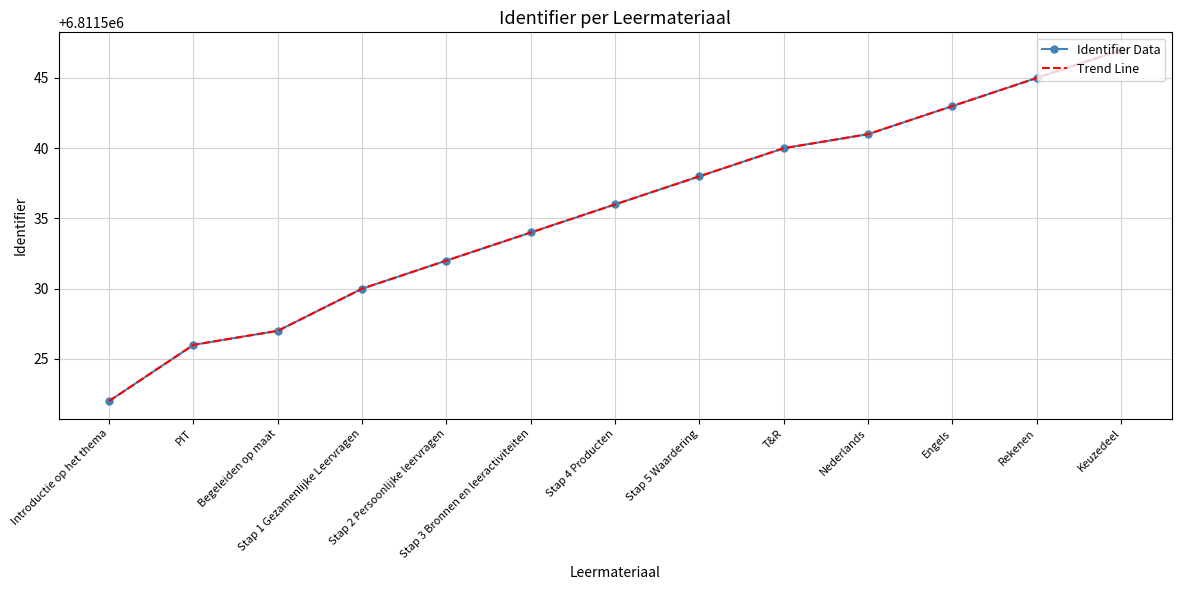

At which label does Identifier Data first exceed 6811536?

Stap 5 Waardering